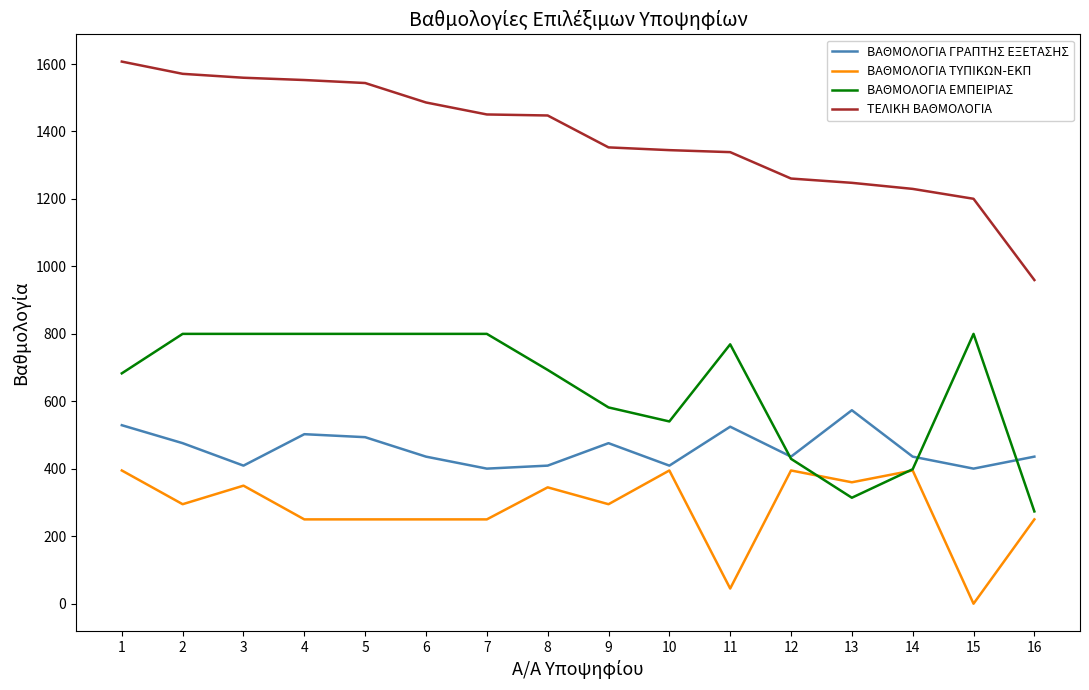

At which category does the chart reach its peak across all series?

1